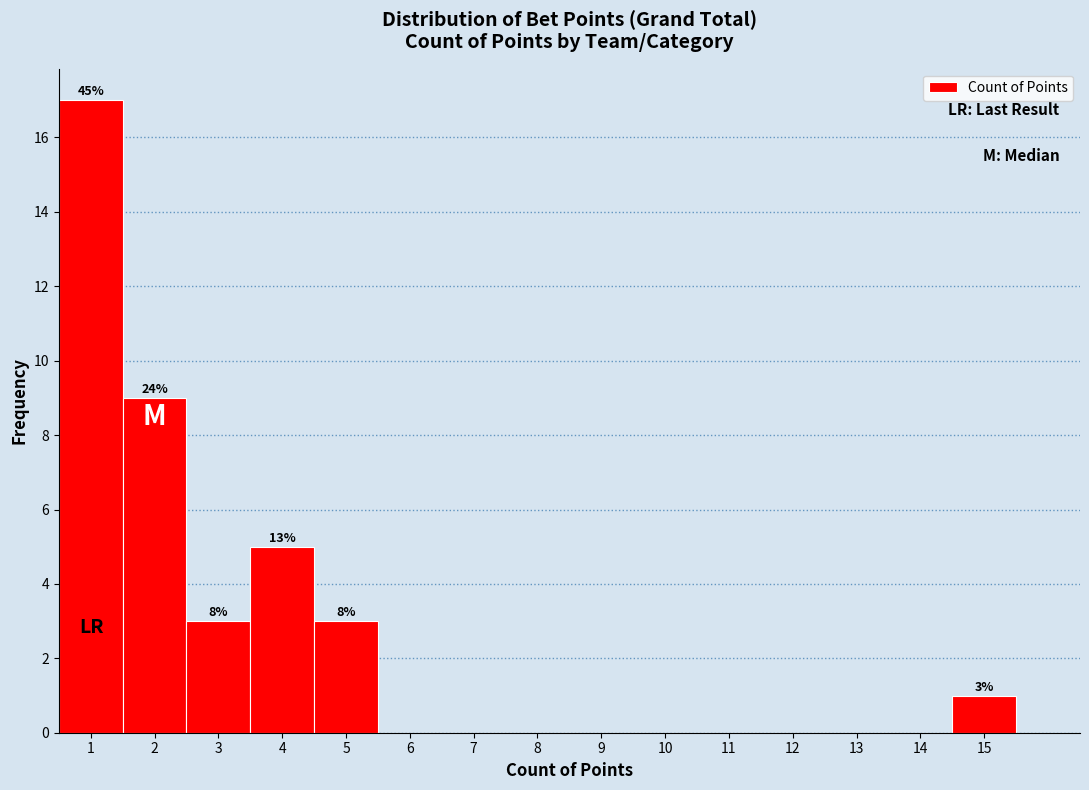

Which range on the x-axis has the tallest bar?

0.5 to 1.5